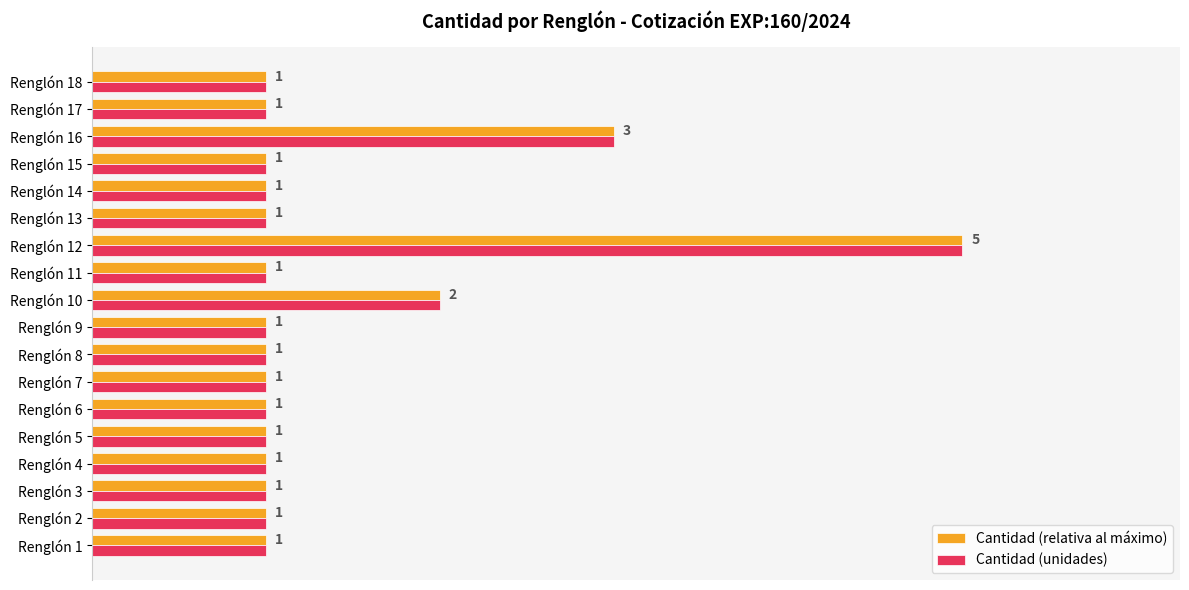

What is the average value of the Cantidad (relativa al máximo) series?

0.3